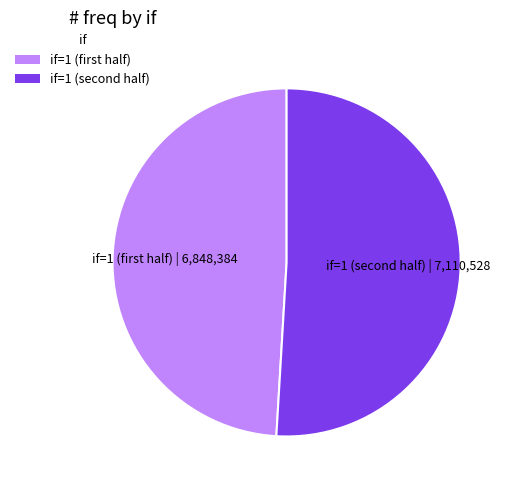

How many slices are in this pie chart?

2